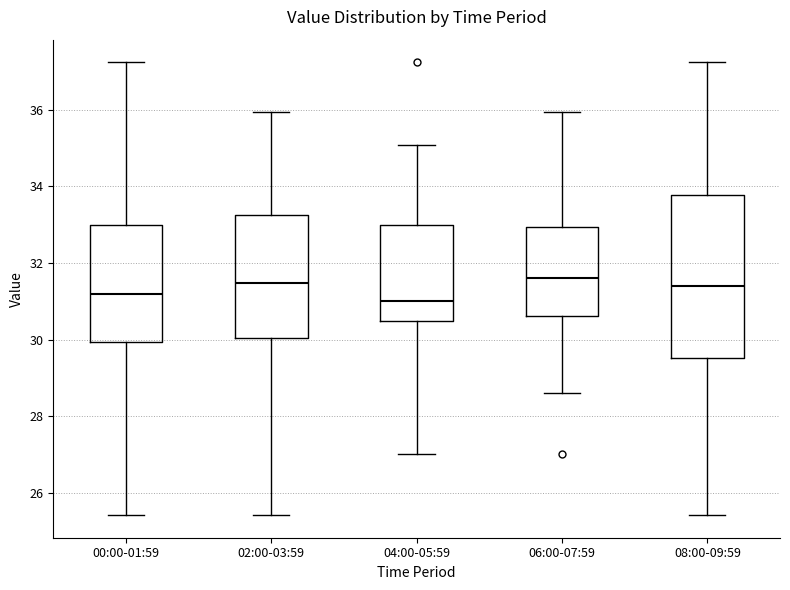

Comparing the boxes themselves (not the whiskers), which one is the tallest?

08:00-09:59